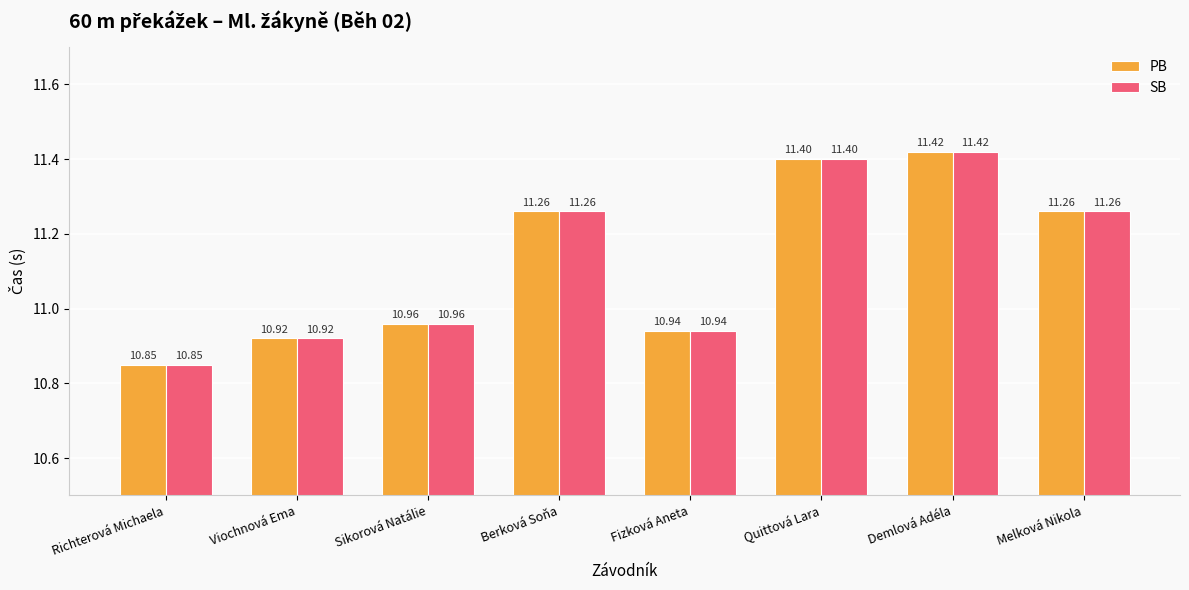

Which category has the lowest value in the PB series?

Richterová Michaela